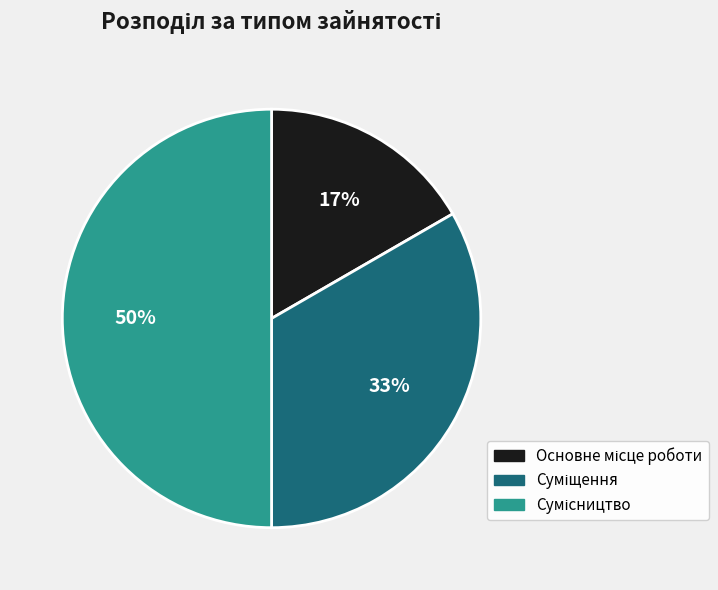

To the nearest percent, what is the difference between the largest and smallest slice percentages?

33%